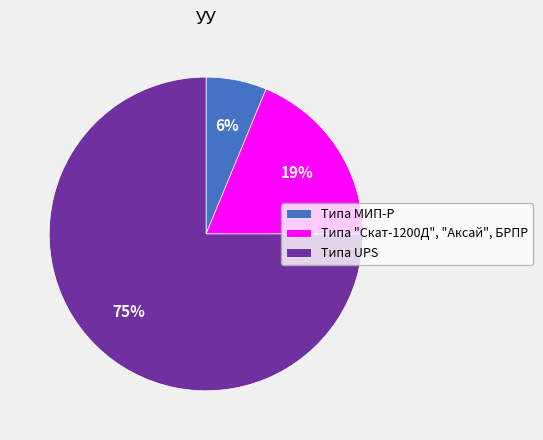

Which slice is the largest?

Типа UPS